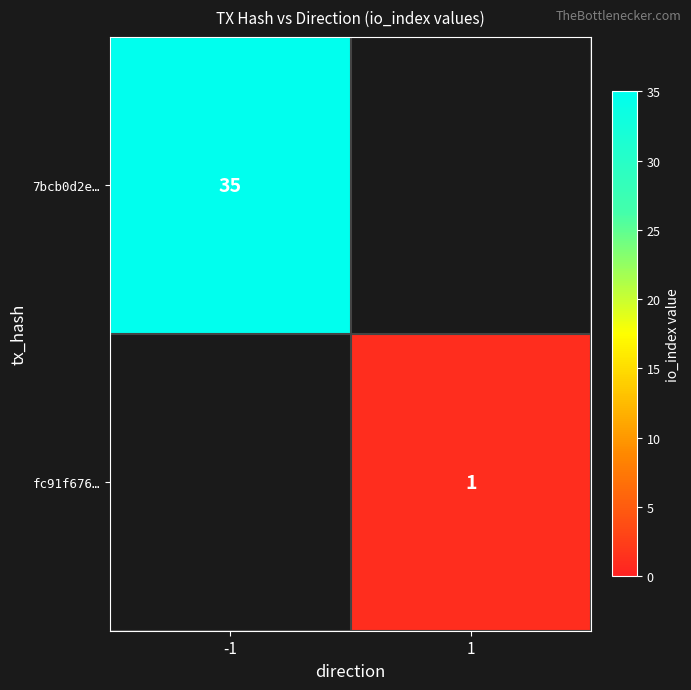

True or false: fc91f676… has a value of 1 at 1.

True